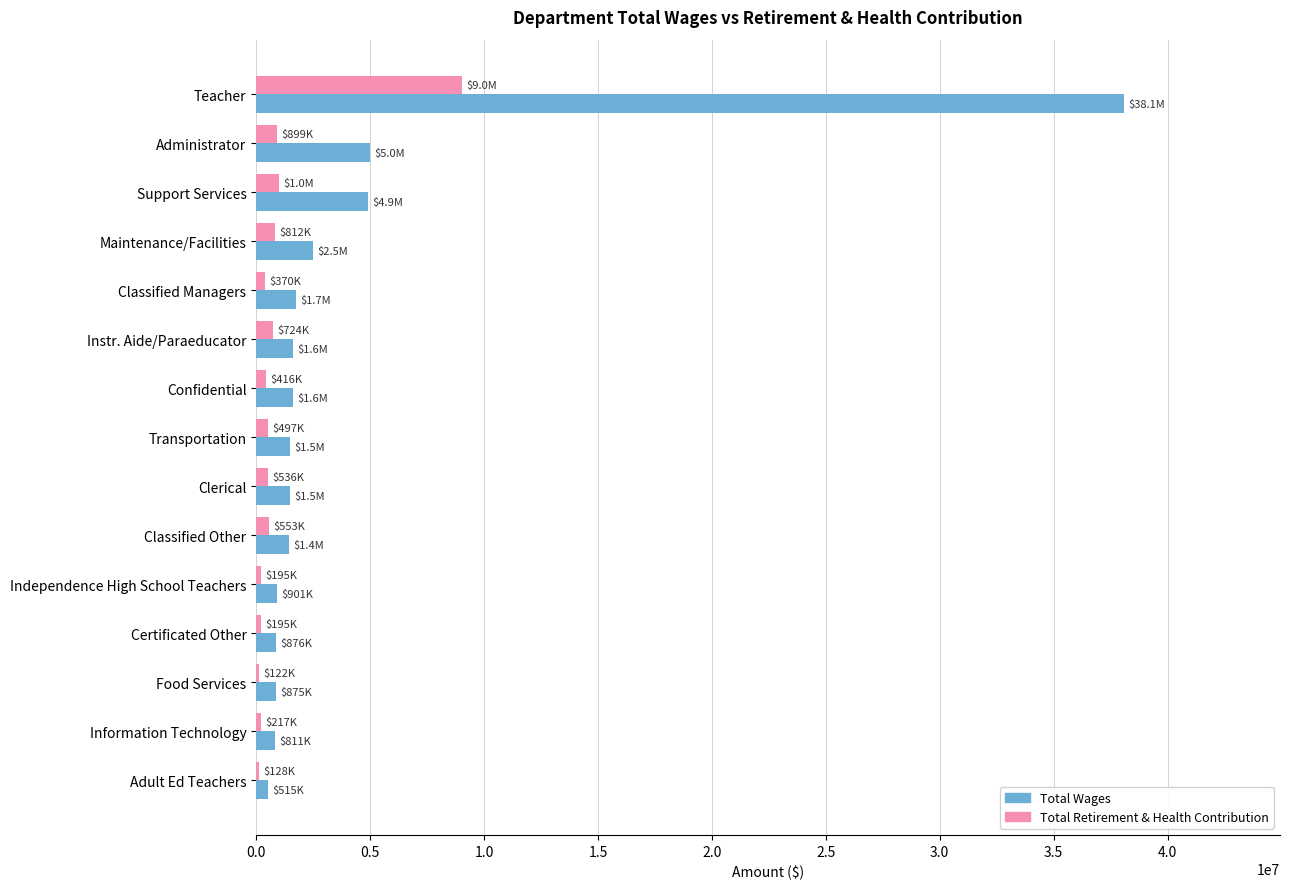

Which series has the largest total across all categories?

Total Wages